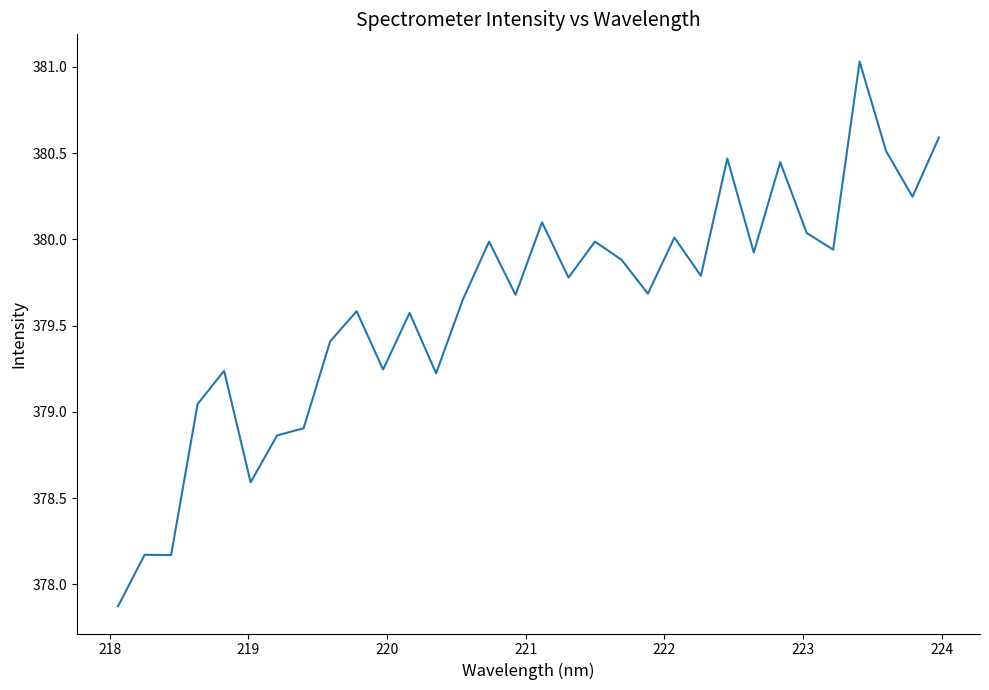

What is the minimum value shown in the chart?

377.9